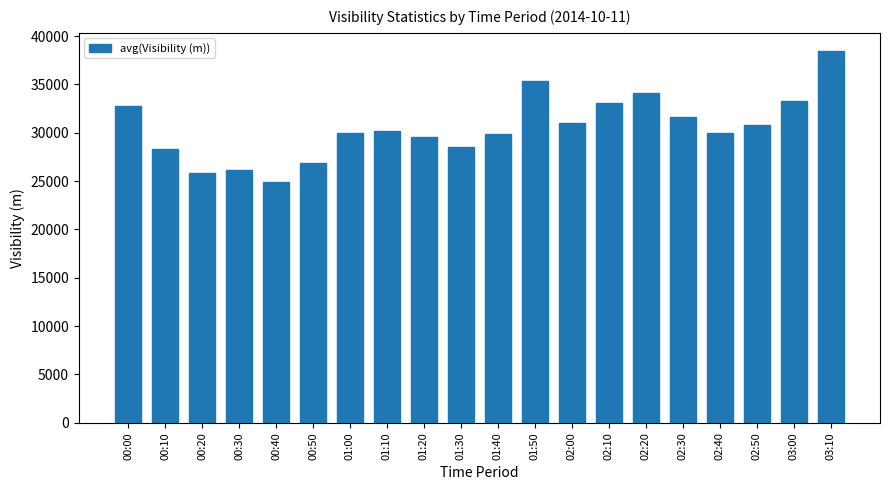

Which has a higher value, 00:00 or 00:20?

00:00